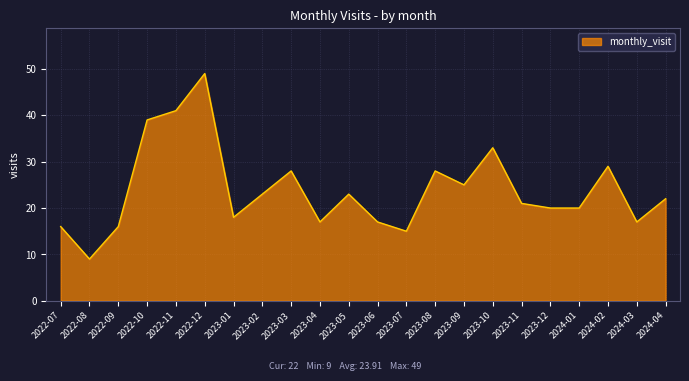

What is the difference between the values at 2023-03 and 2022-11?

13